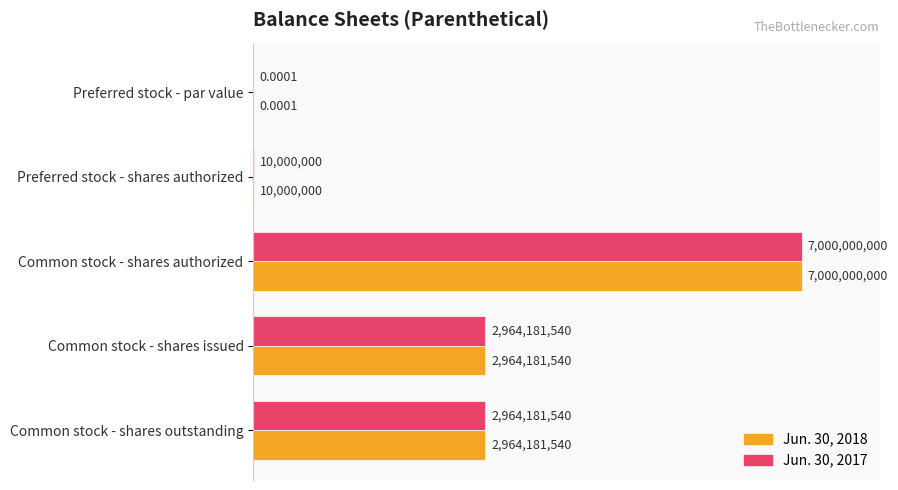

Which series has the largest total across all categories?

Jun. 30, 2018